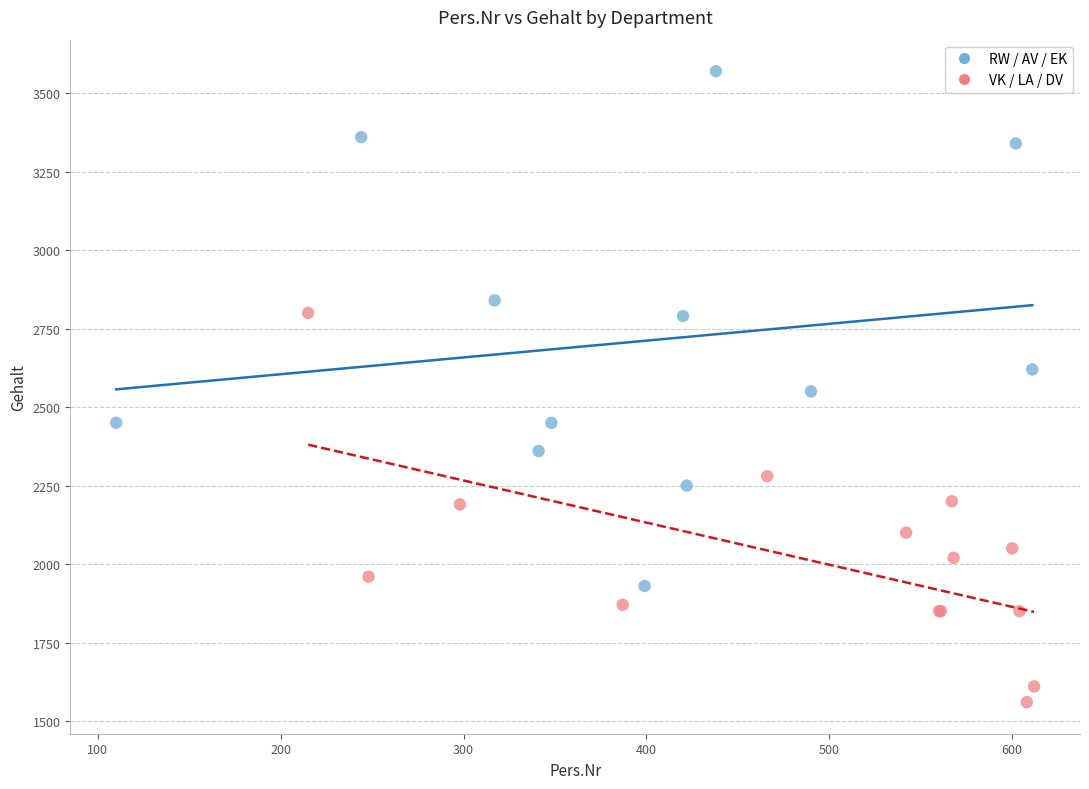

Which series has the largest Y range (max minus min)?

RW / AV / EK